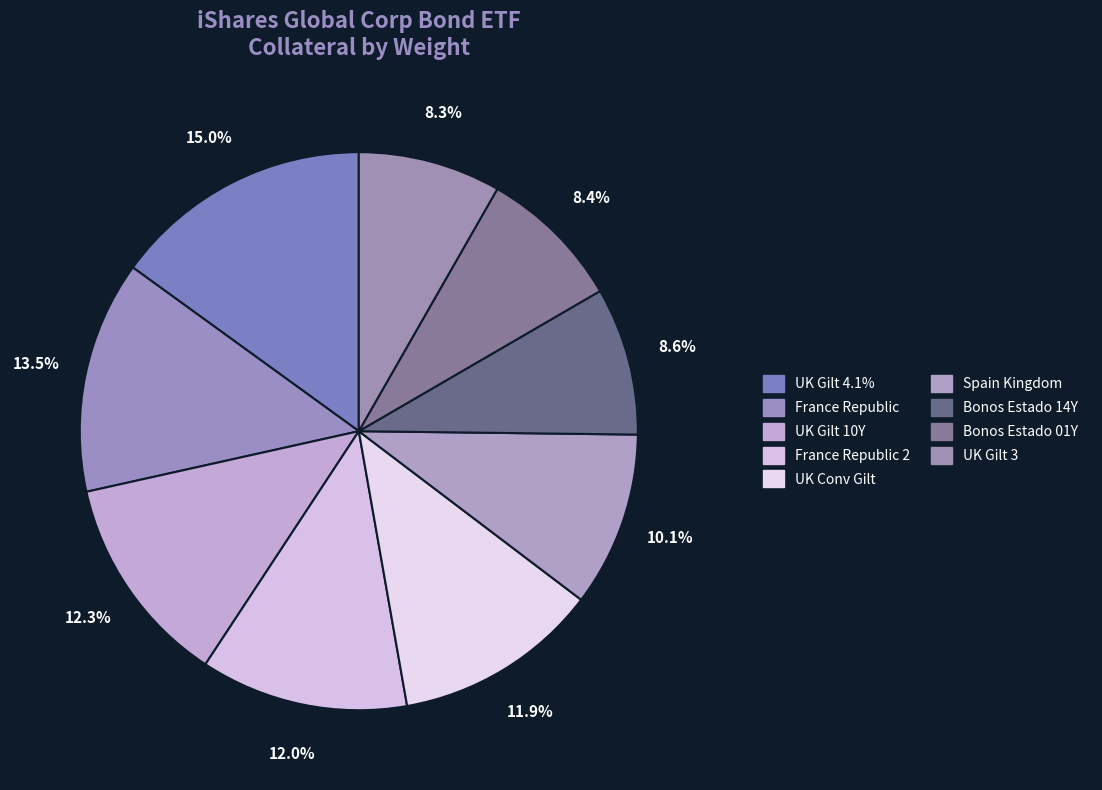

Is there a majority slice in this chart?

No